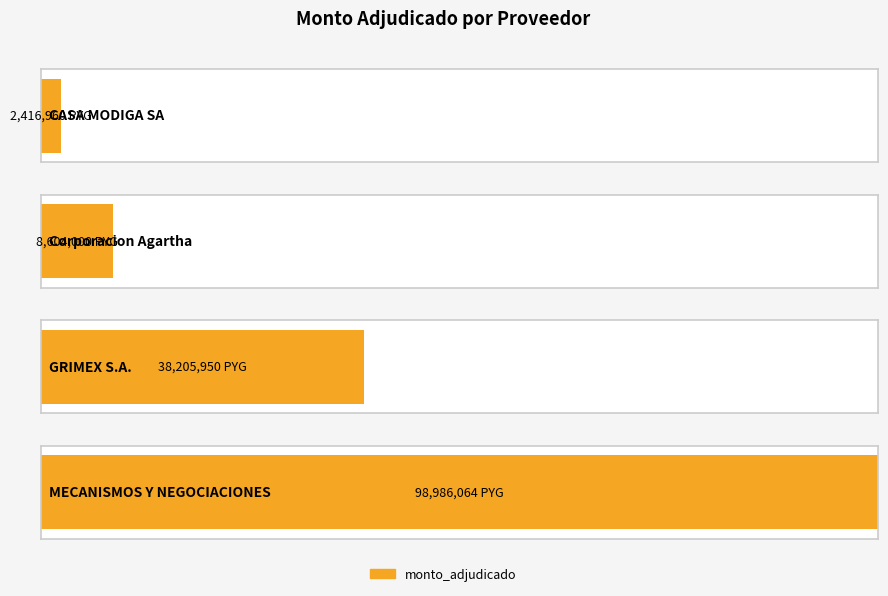

What is the average value?

37053244